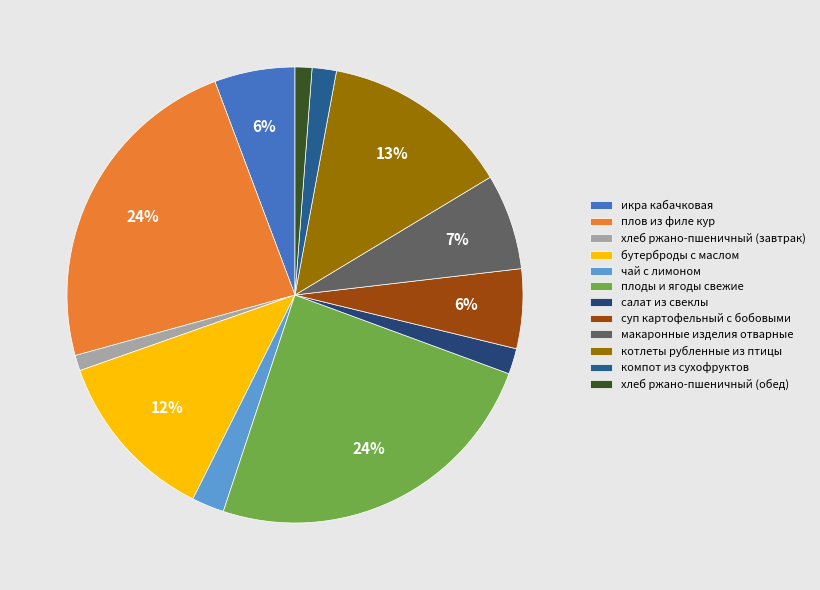

To the nearest percent, what is the combined percentage of бутерброды с маслом and чай с лимоном?

15%